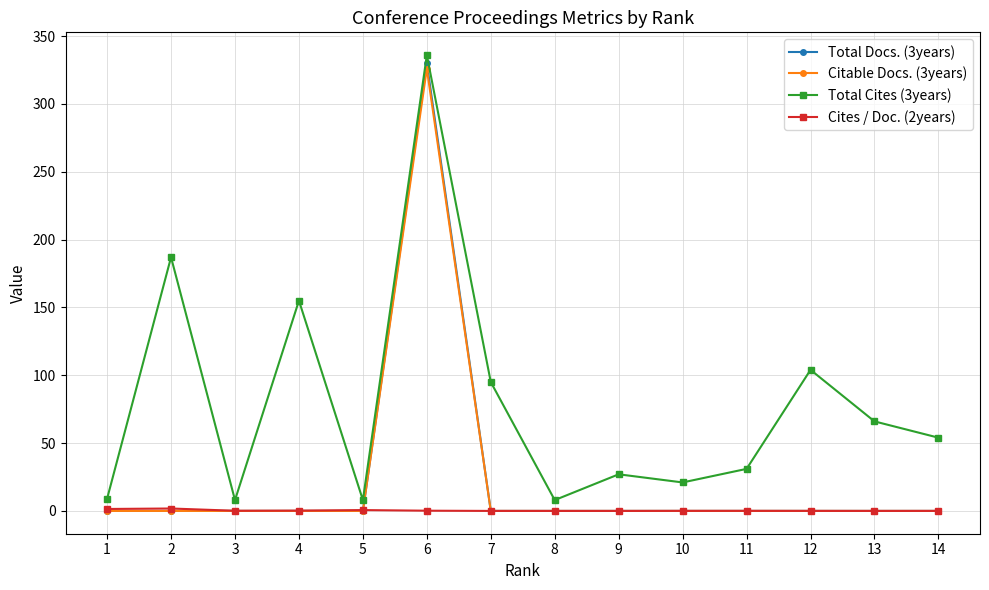

What is the spread (max minus min) of values at 13?

66.0